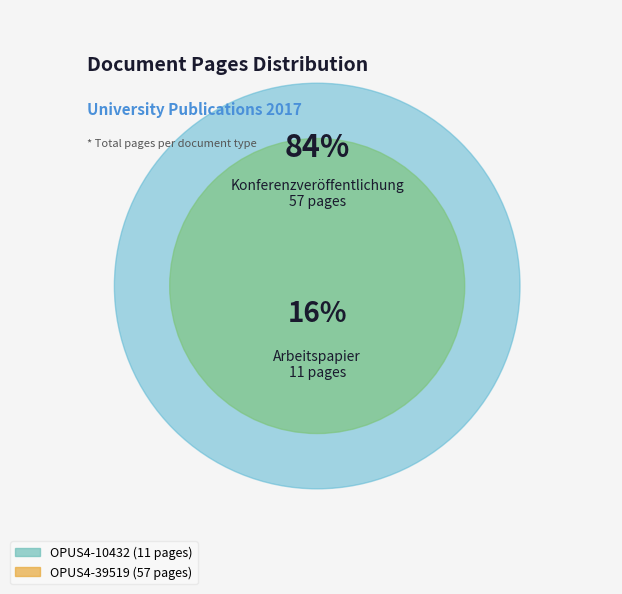

How many slices are in this pie chart?

2